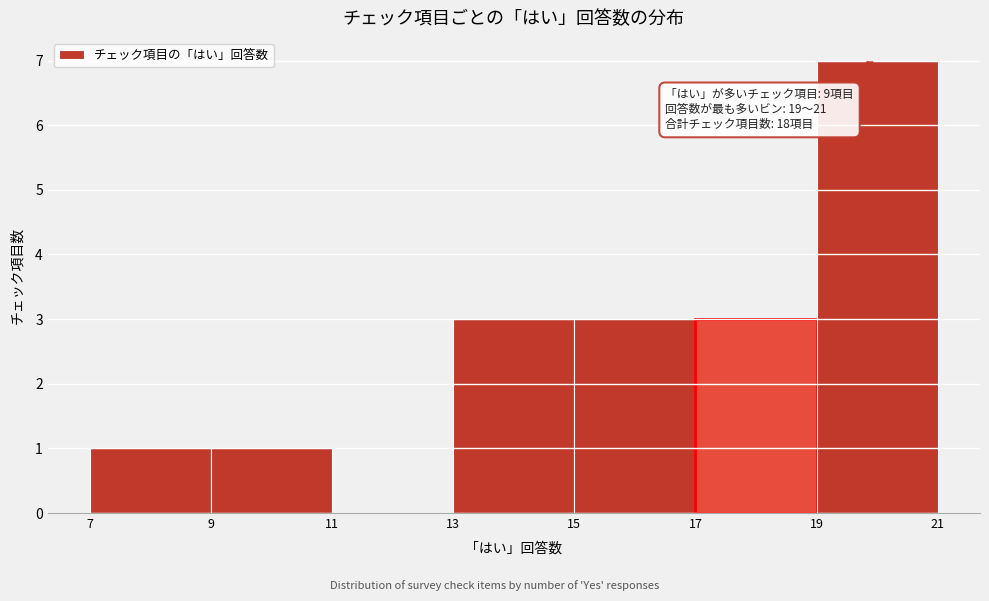

Over which range of the x-axis is the bar tallest?

19 to 21